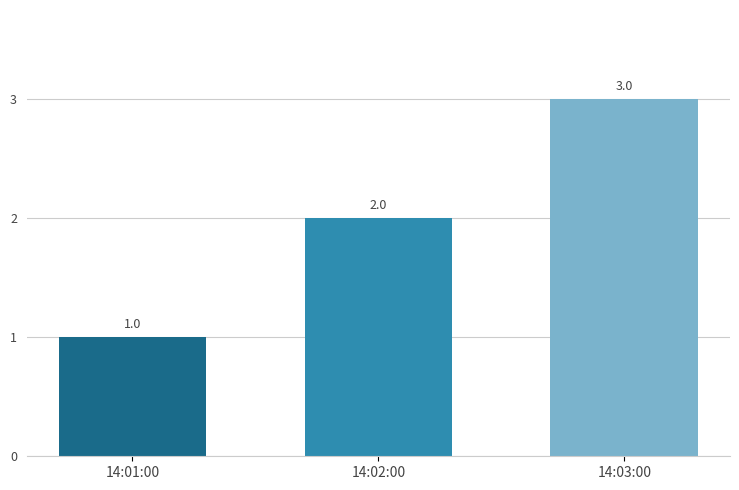

True or false: the data shows 2 at 14:01:00.

False